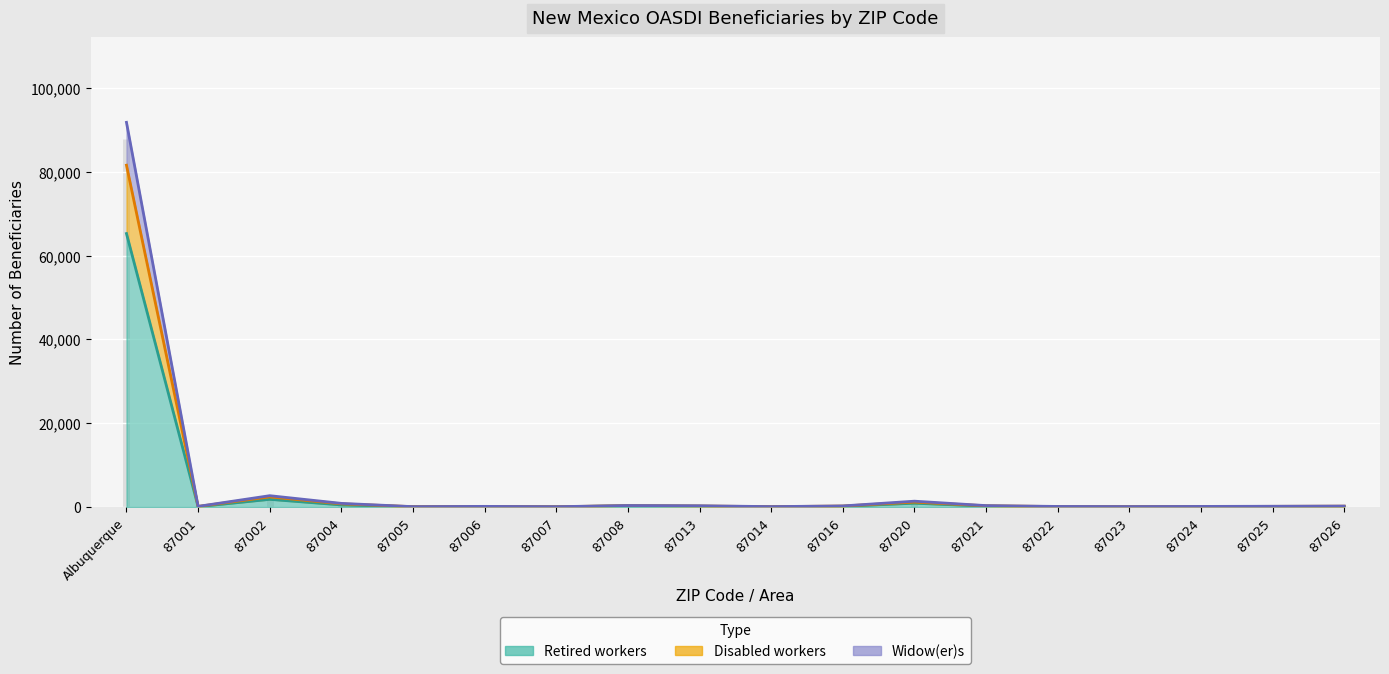

Is it true that Total equals 379 at 87013?

False